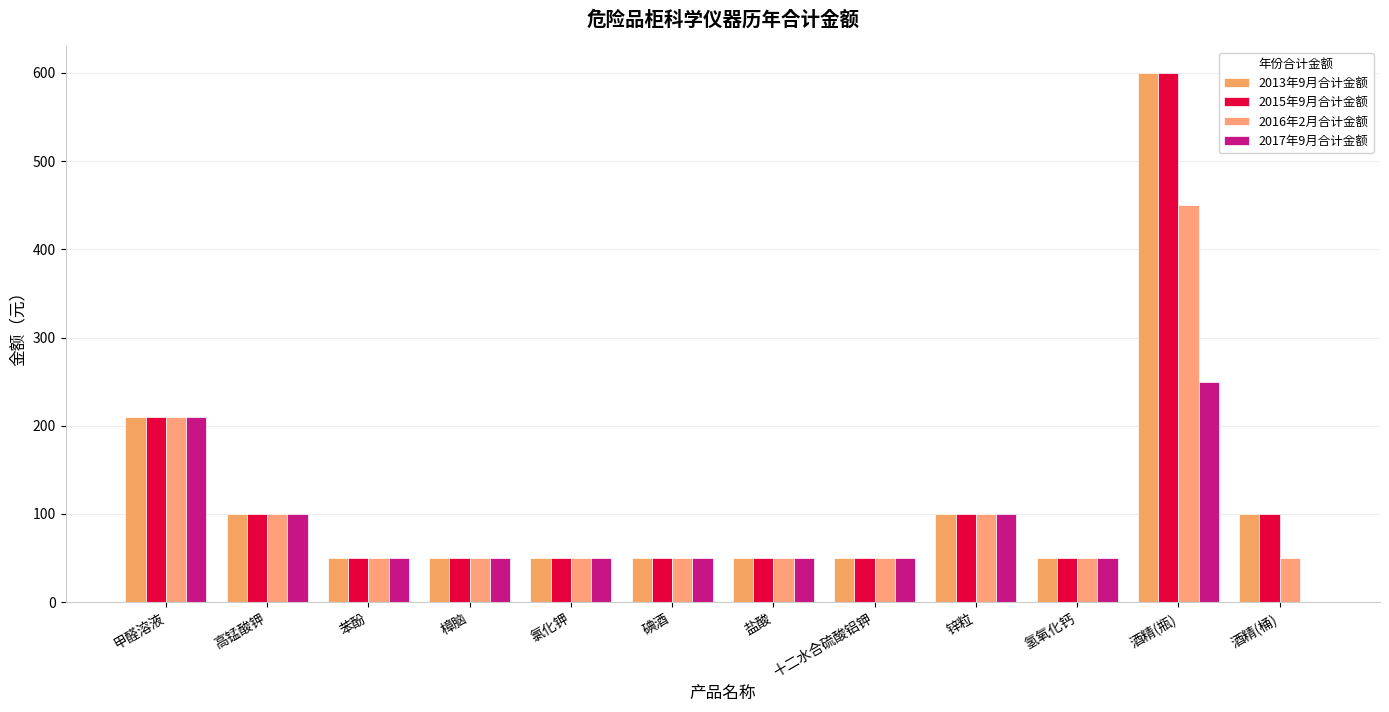

At which label is 2013年9月合计金额 closest to 325?

甲醛溶液